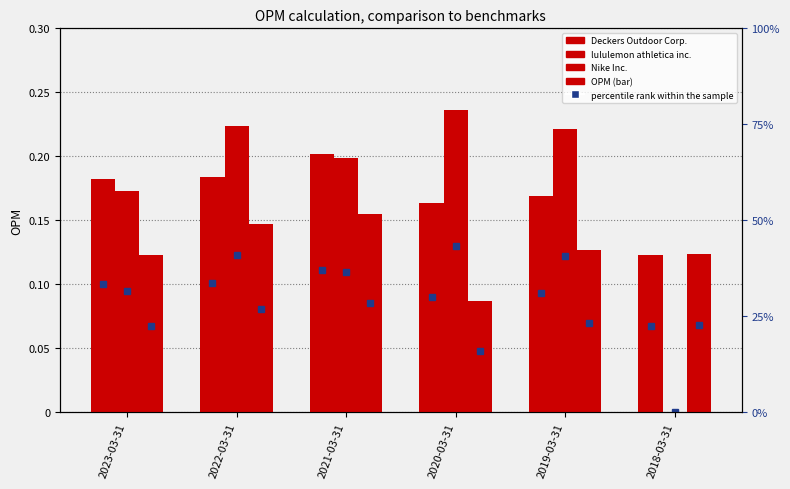

What are all the series names shown in the legend?

Deckers Outdoor Corp., lululemon athletica inc., Nike Inc.